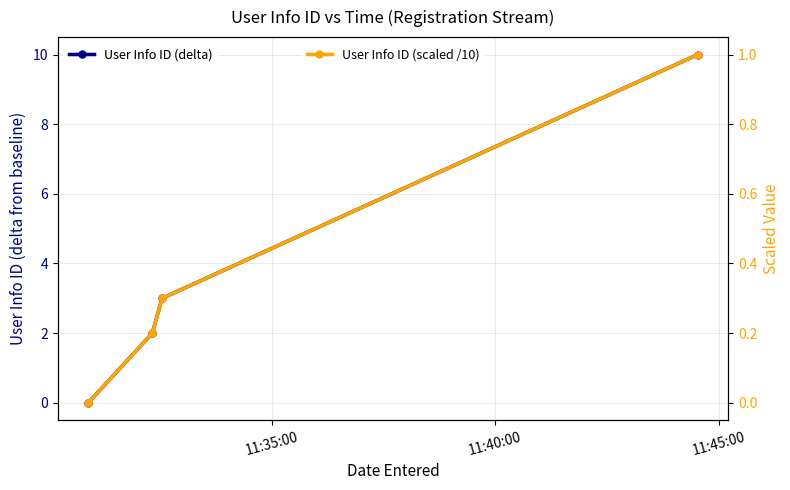

What is the average value of the User Info ID (delta) series?

3.8